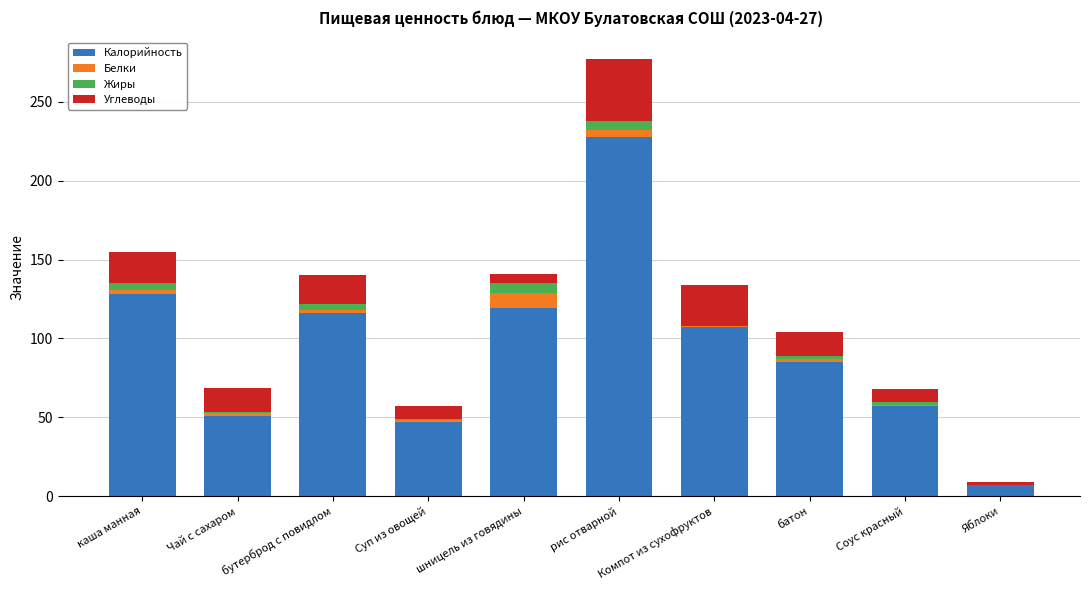

At which category is the sum across all series the highest?

рис отварной